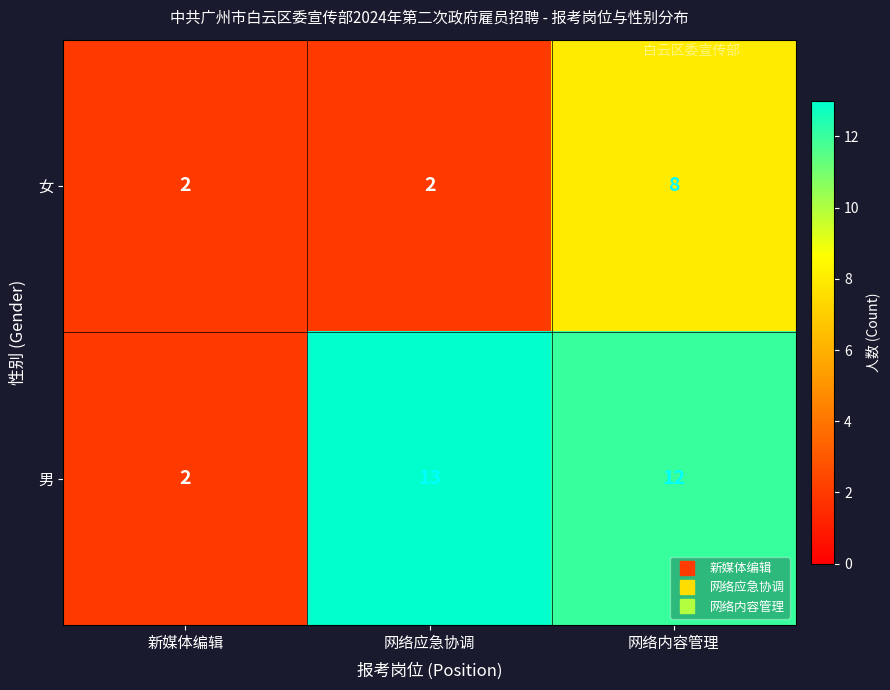

List the series in order of their overall mean, lowest first.

女, 男